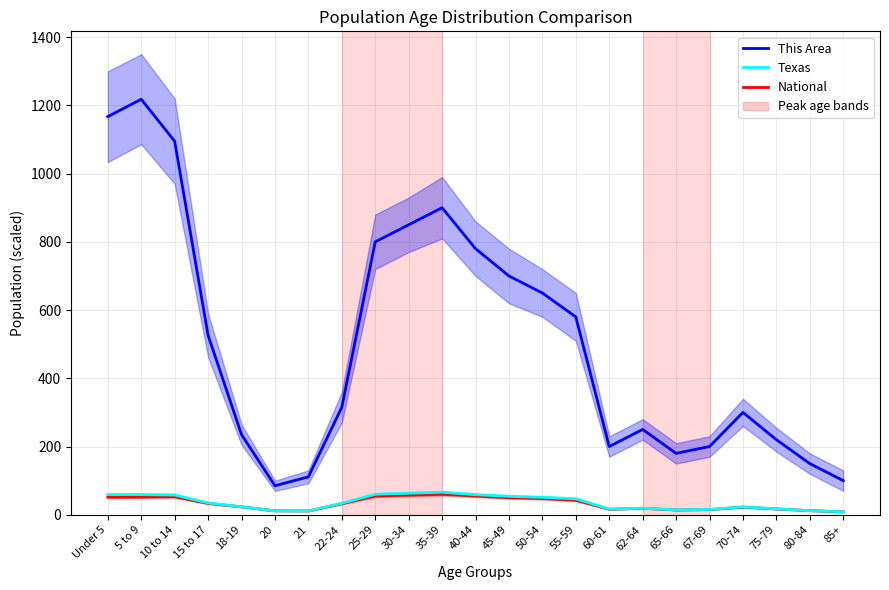

Rank the categories by This Area value from highest to lowest.

5 to 9, Under 5, 10 to 14, 35-39, 30-34, 25-29, 40-44, 45-49, 50-54, 55-59, 15 to 17, 22-24, 70-74, 62-64, 18-19, 75-79, 60-61, 67-69, 65-66, 80-84, 21, 85+, 20